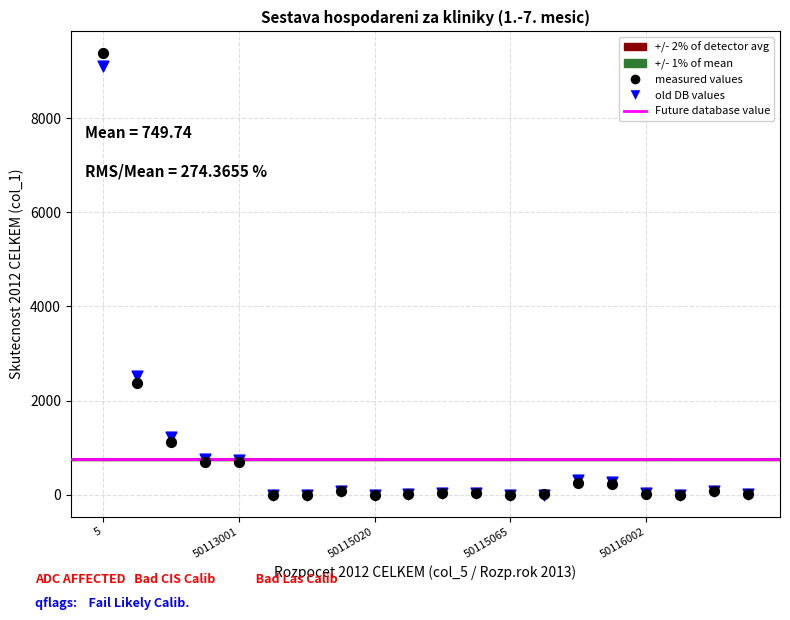

In the old DB values series, what Y value is closest to 4550?

2520.9